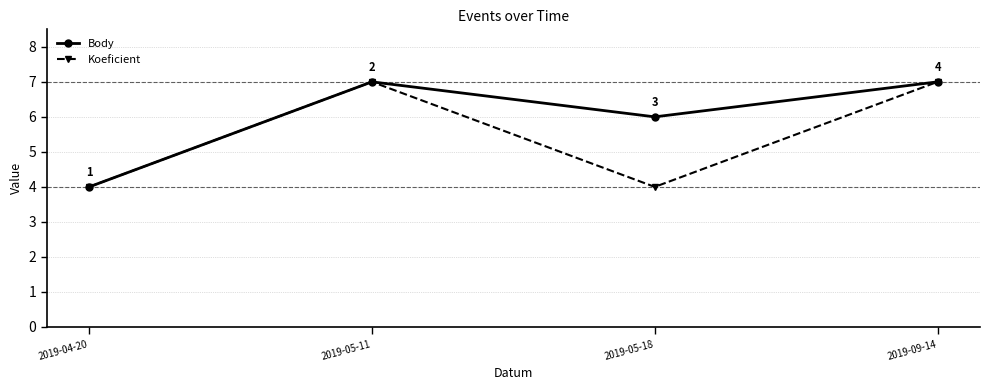

What is the approximate value of Body at 2019-05-18?

6